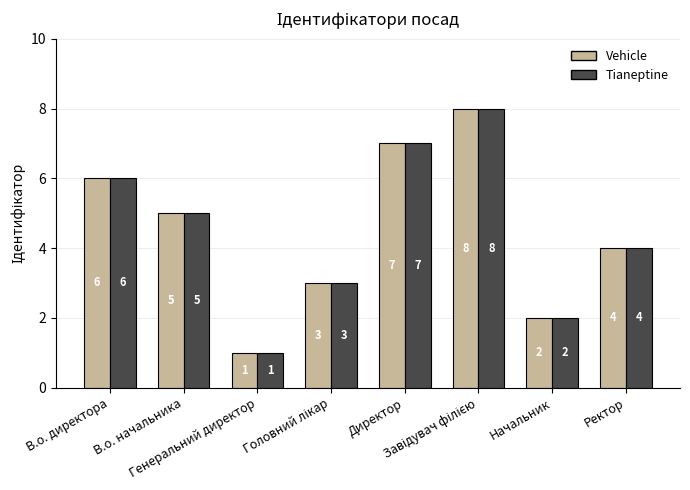

What position from the right is Генеральний директор?

6